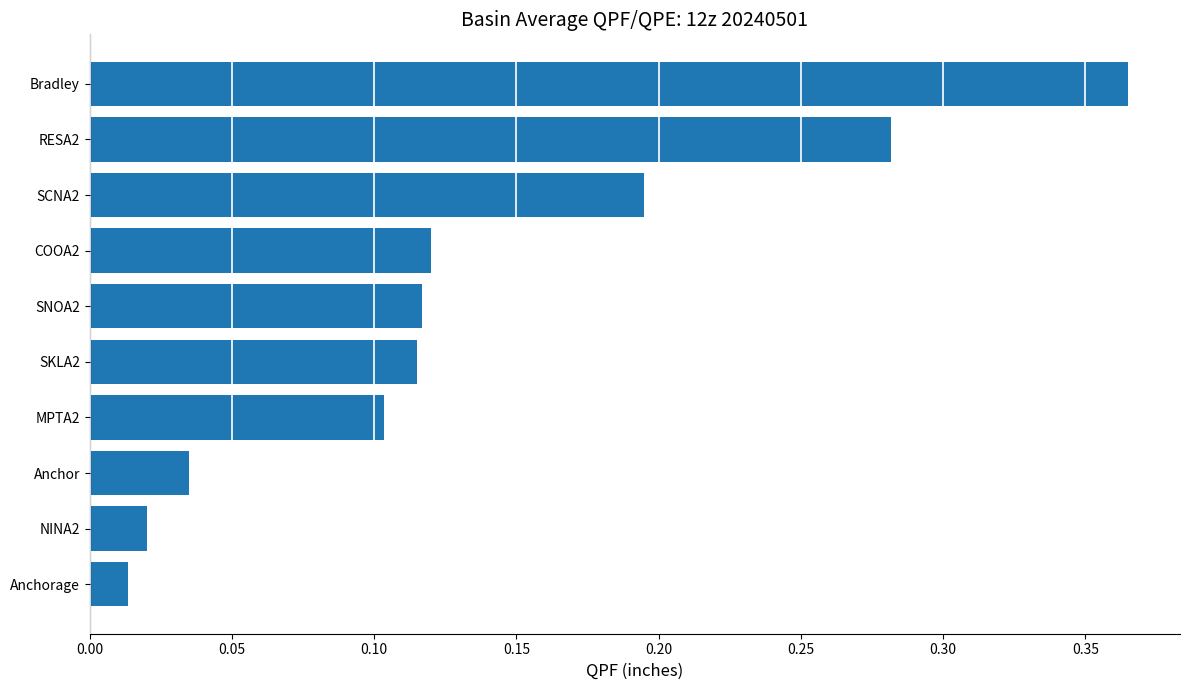

The chart shows a value of 0.0 at MPTA2. True or false?

False